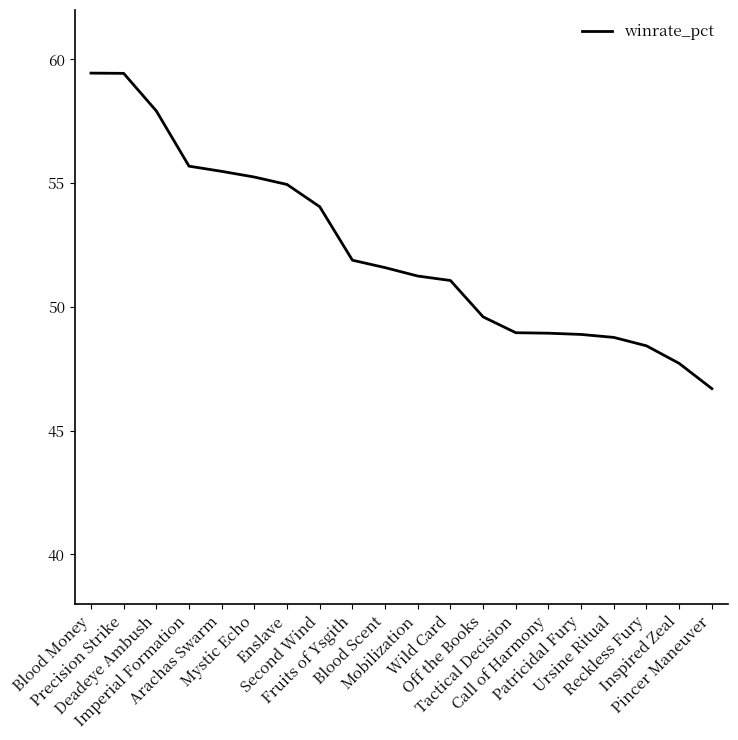

What position from the right is Reckless Fury?

3